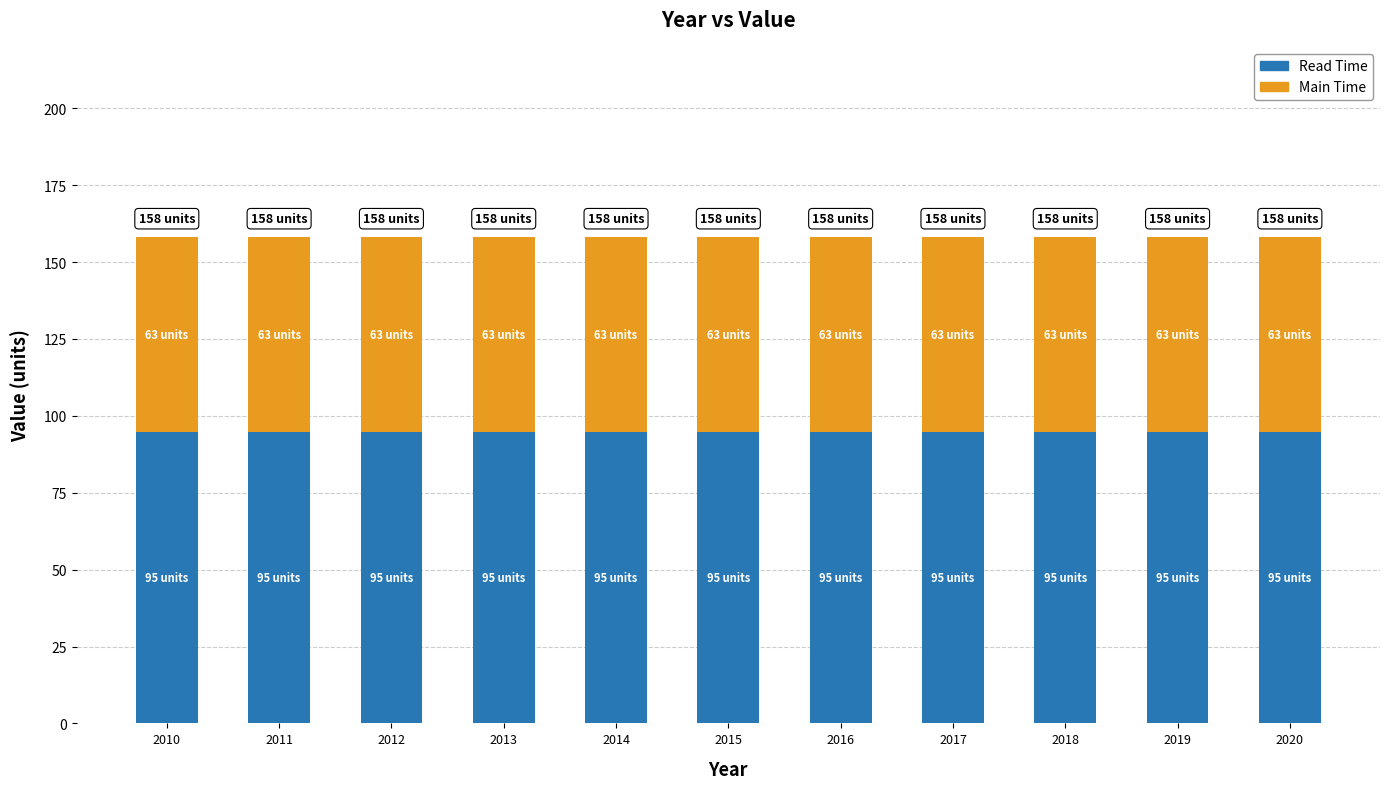

What is the lowest value of the Read Time series?

94.8